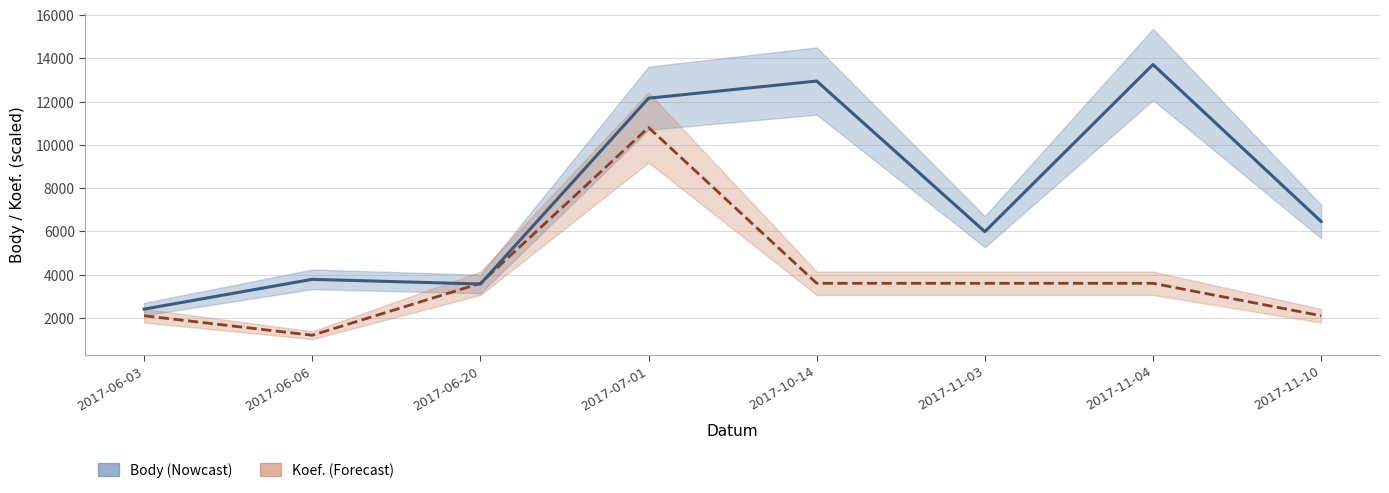

True or false: Body has more than 0 interior local peaks.

True